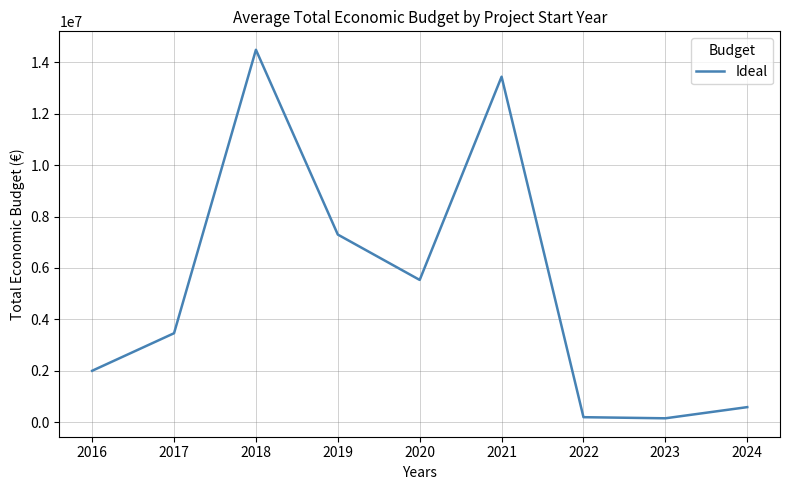

What is the change in value from 2021 to 2024?

-12859591.5